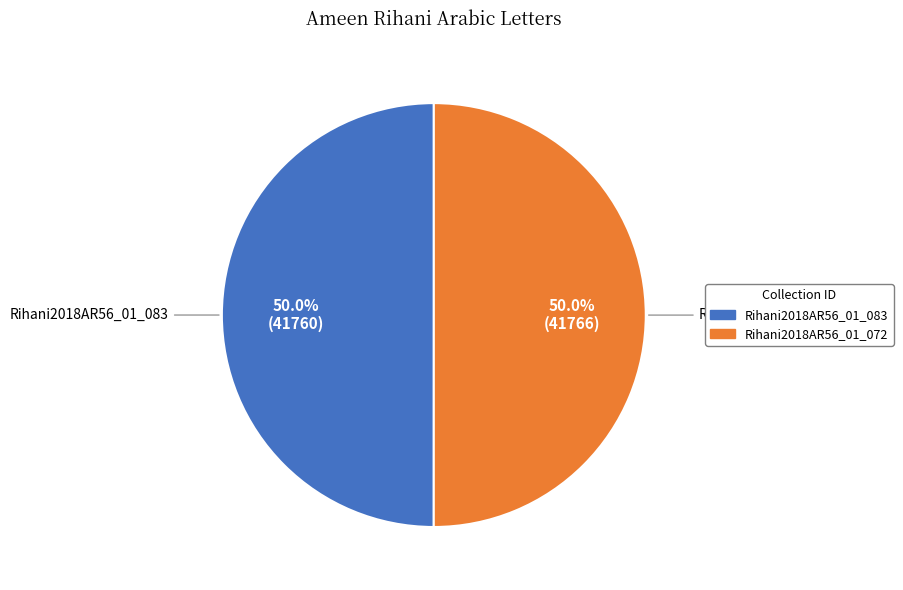

Approximately how many times larger is the value at Rihani2018AR56_01_072 compared to Rihani2018AR56_01_083?

1.0